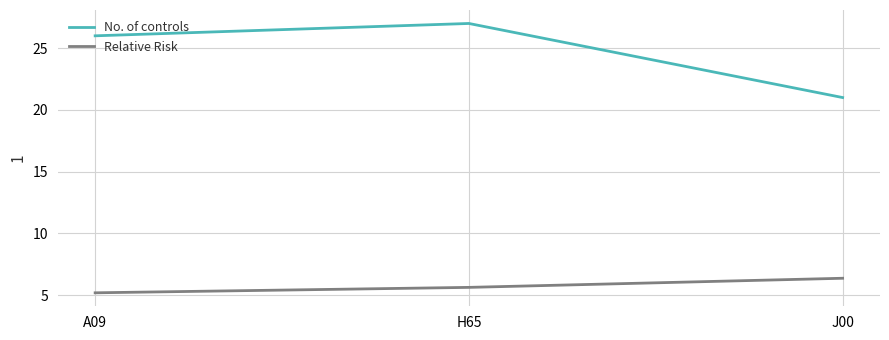

What is the sum of all Relative Risk values?

17.2